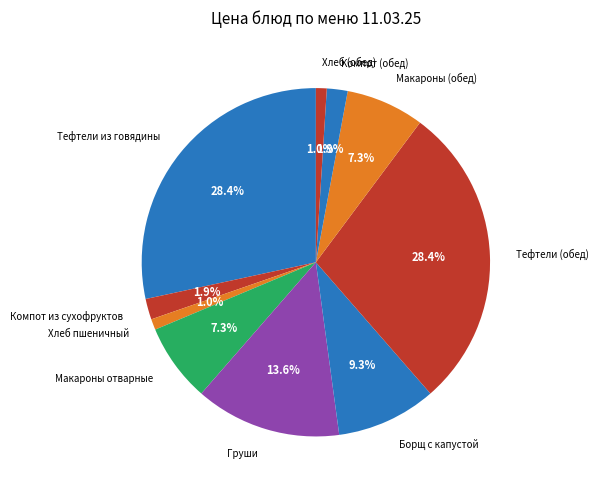

To the nearest percent, what is the average slice percentage?

10%